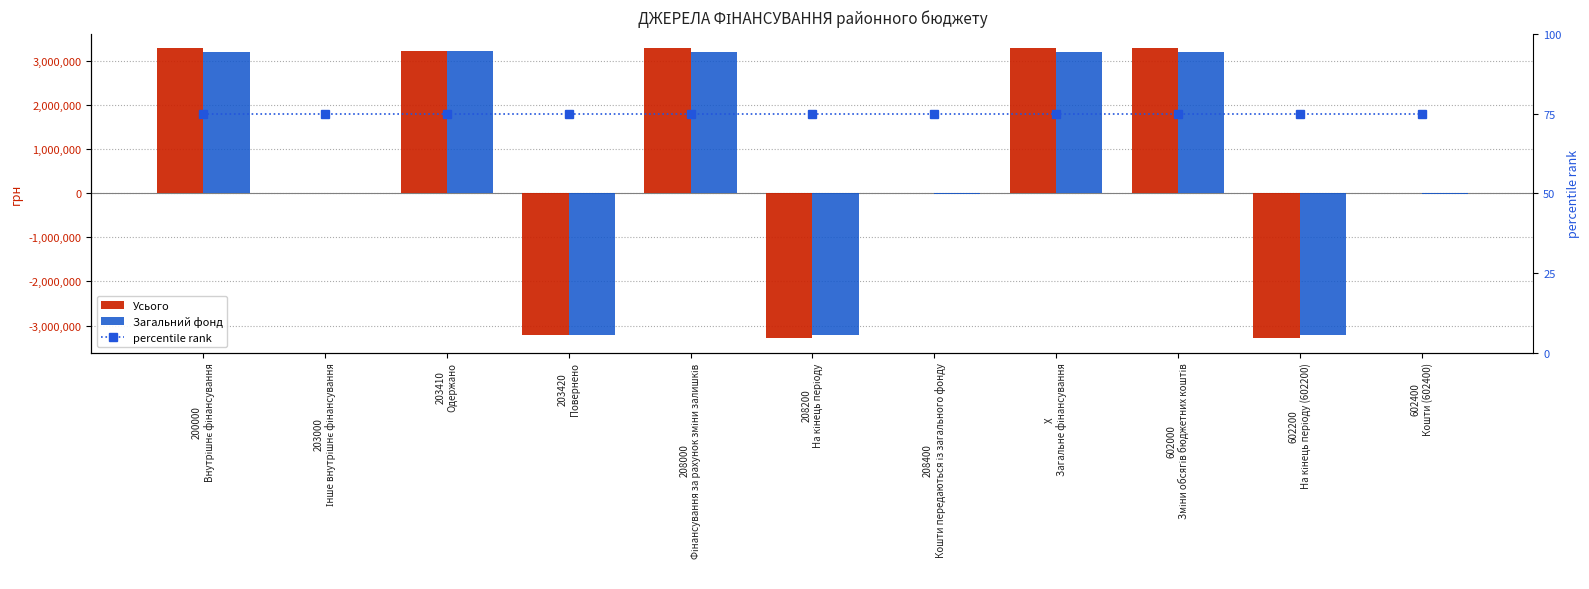

Between 203420
Повернено and 203000
Інше внутрішнє фінансування, which is larger?

203000
Інше внутрішнє фінансування